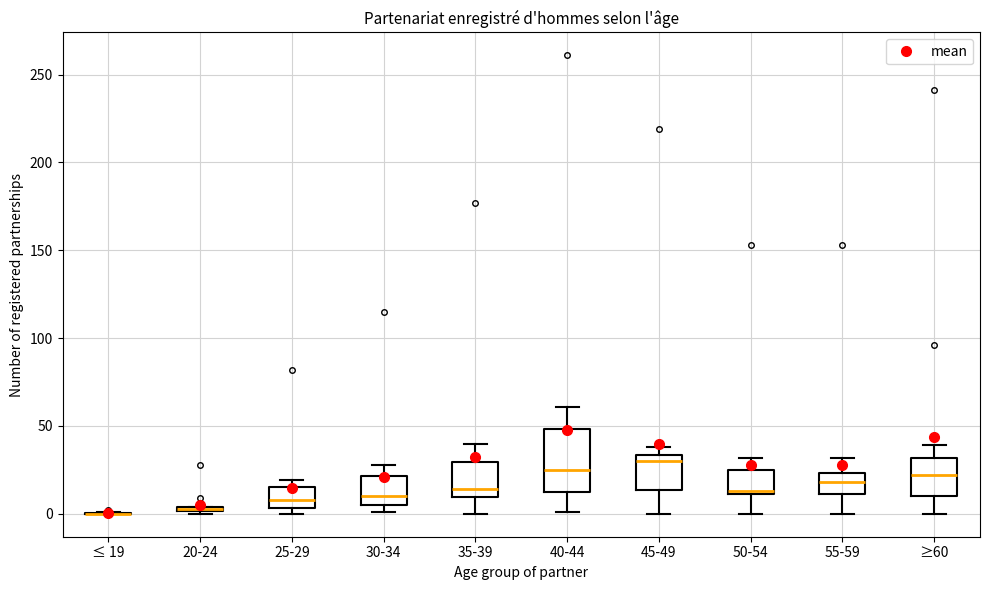

Comparing the boxes themselves (not the whiskers), which one is the tallest?

40-44